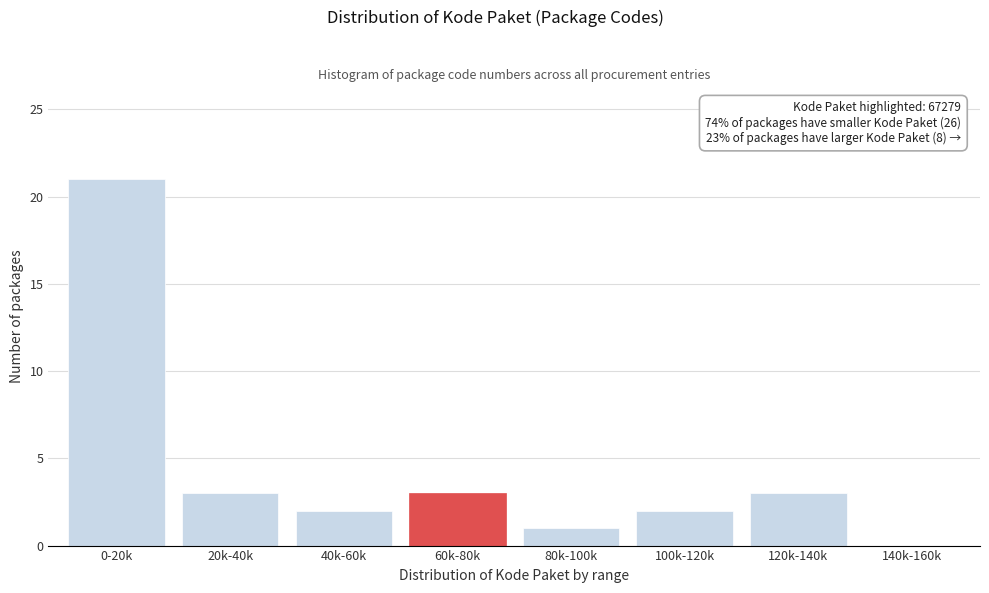

Reading right to left, list all the values displayed in this chart.

140k-160k=0	120k-140k=3	100k-120k=2	80k-100k=1	60k-80k=3	40k-60k=2	20k-40k=3	0-20k=21